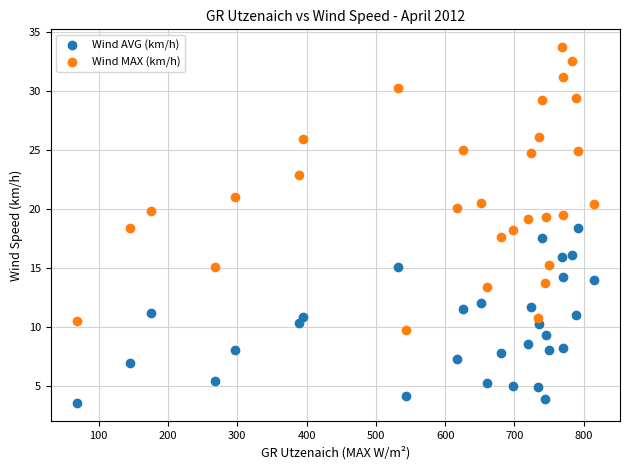

Which series reaches the minimum Y coordinate?

Wind AVG (km/h)